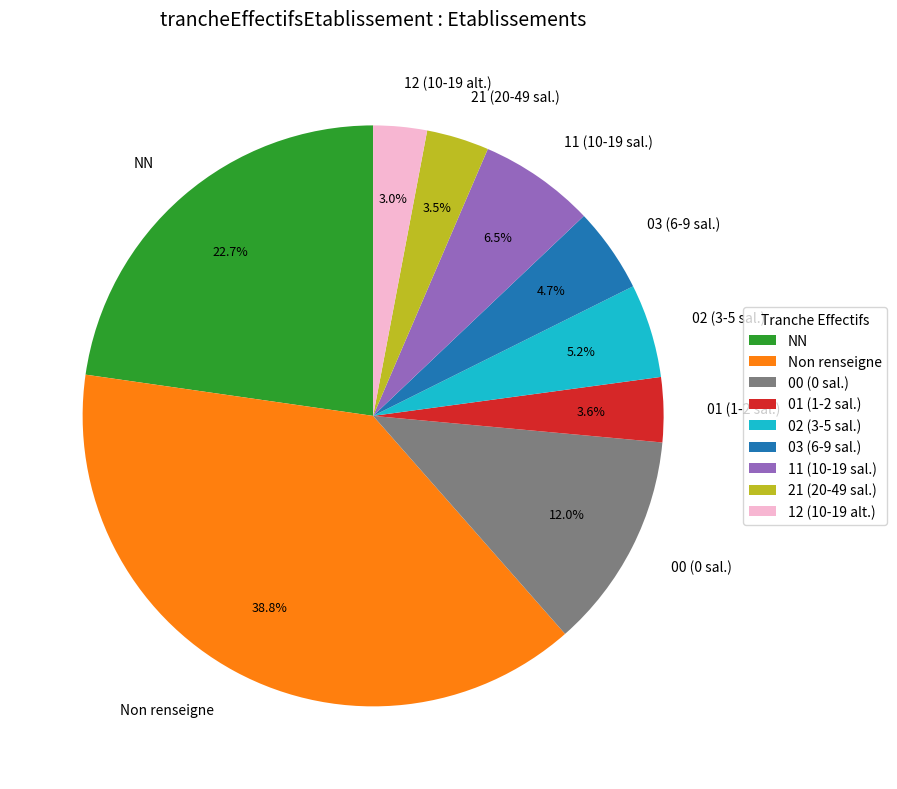

Which category has the biggest portion of the pie?

Non renseigne